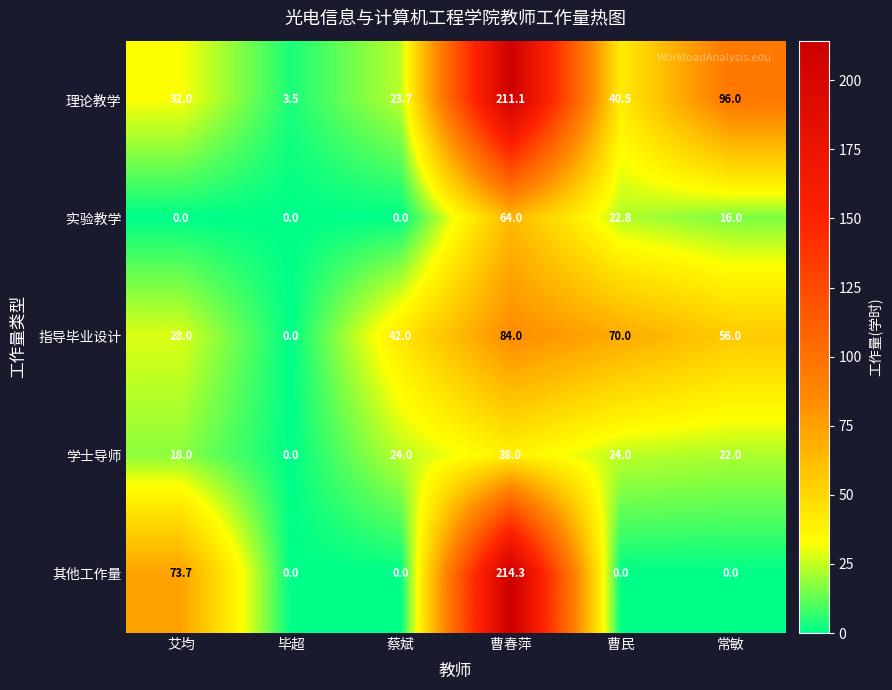

What is the difference between the second highest and second lowest values in the 实验教学 series?

22.8